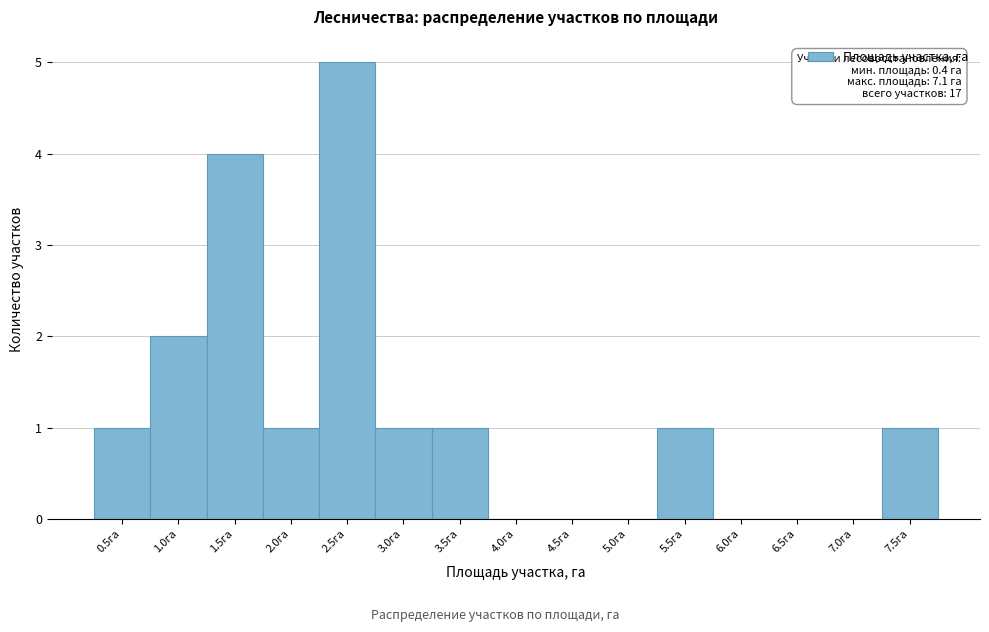

Reading left to right, list all the values displayed in this chart.

0.5га=1	1.0га=2	1.5га=4	2.0га=1	2.5га=5	3.0га=1	3.5га=1	4.0га=0	4.5га=0	5.0га=0	5.5га=1	6.0га=0	6.5га=0	7.0га=0	7.5га=1